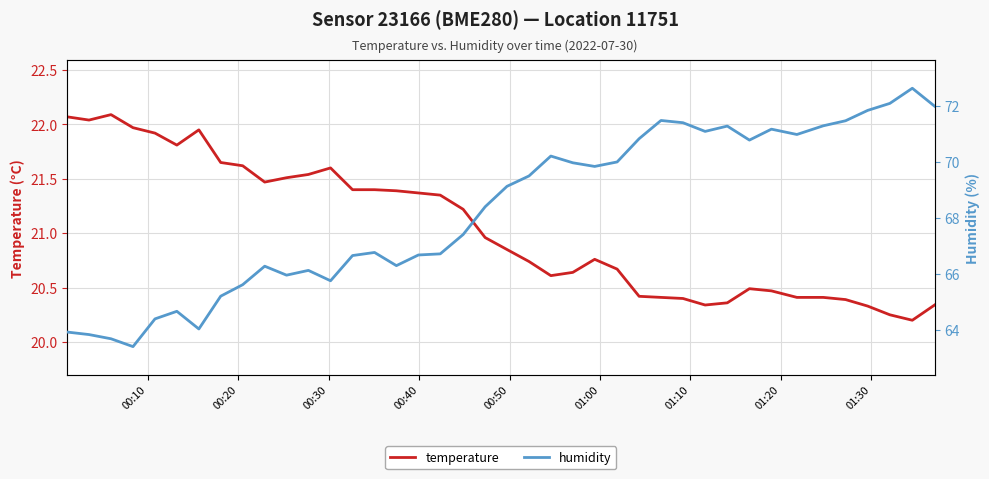

True or false: humidity and temperature intersect in this chart.

False